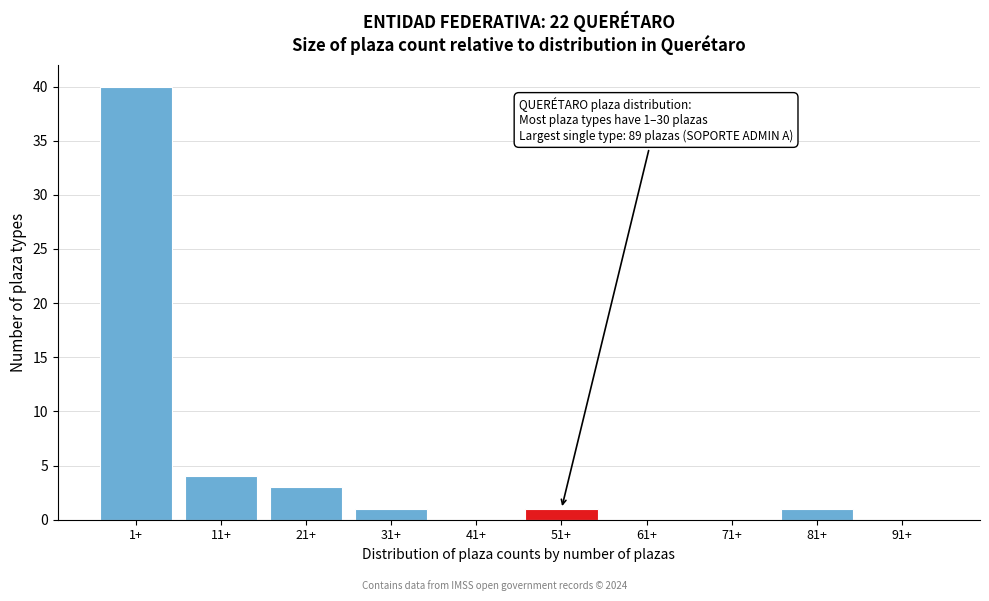

Reading right to left, extract all data points from this chart.

91+=0	81+=1	71+=0	61+=0	51+=1	41+=0	31+=1	21+=3	11+=4	1+=40